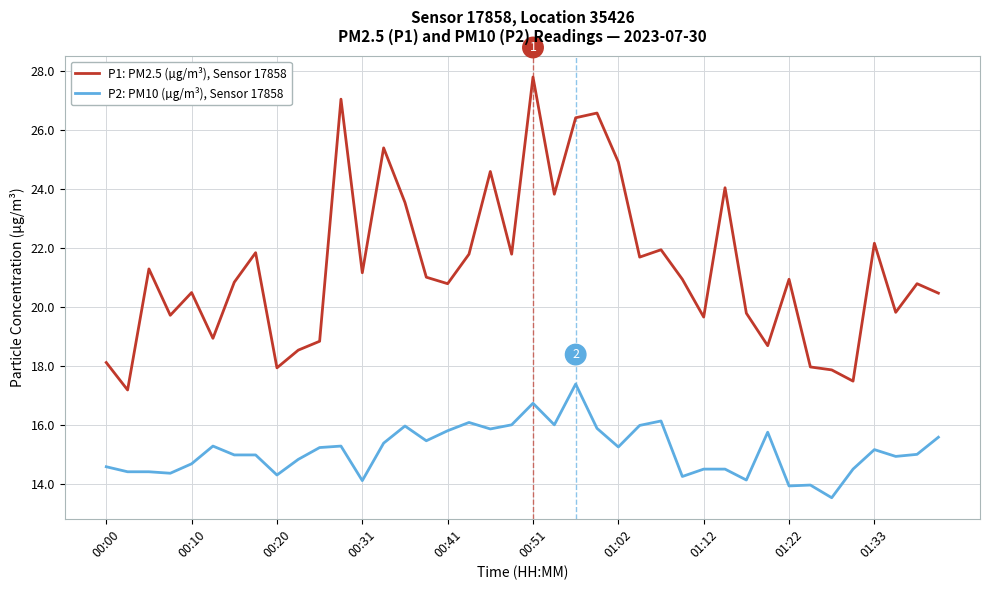

What is the maximum value shown in the chart?

27.8